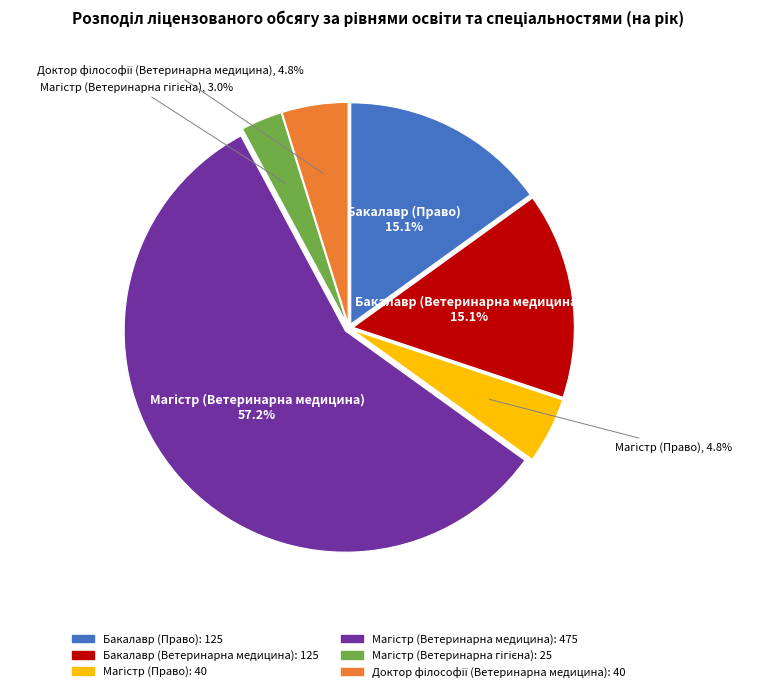

Is there any slice that represents more than half of the pie?

Yes